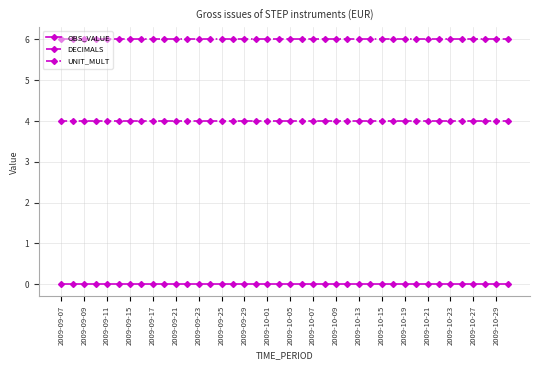

What is the average value of the UNIT_MULT series?

6